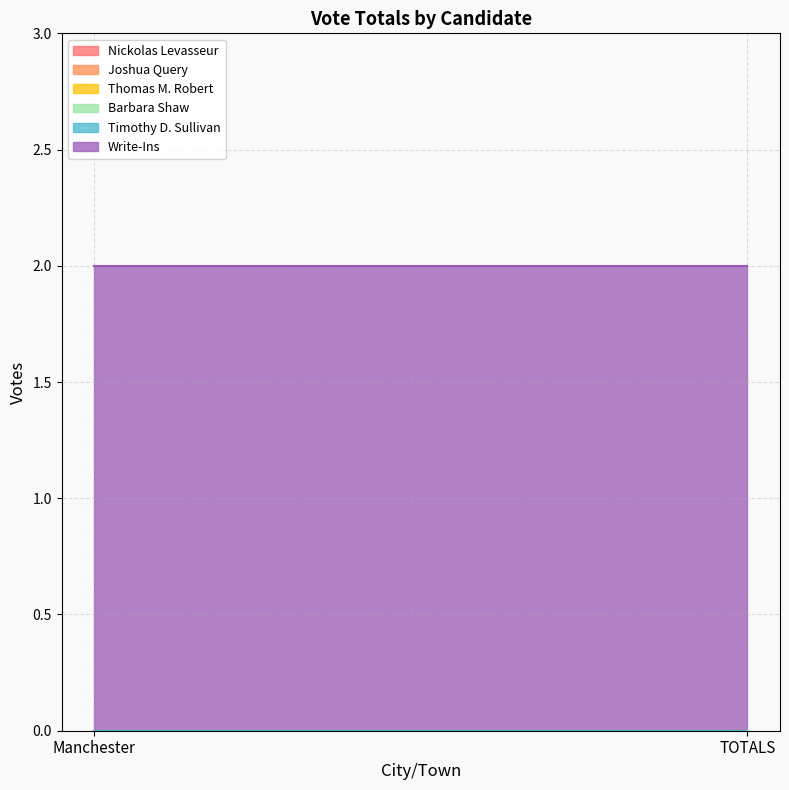

What is the total value across all series at Manchester?

2